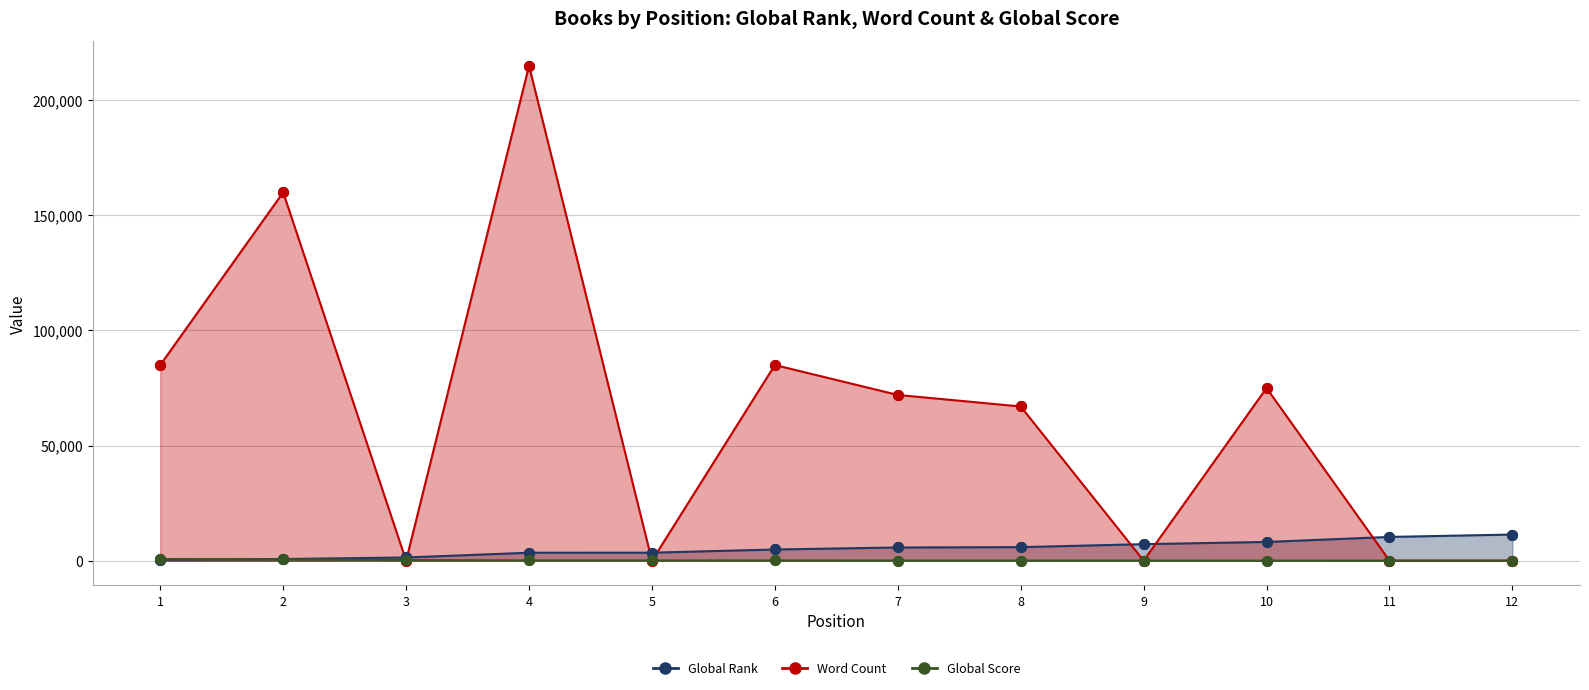

Which series contains the lowest Y value?

Word Count